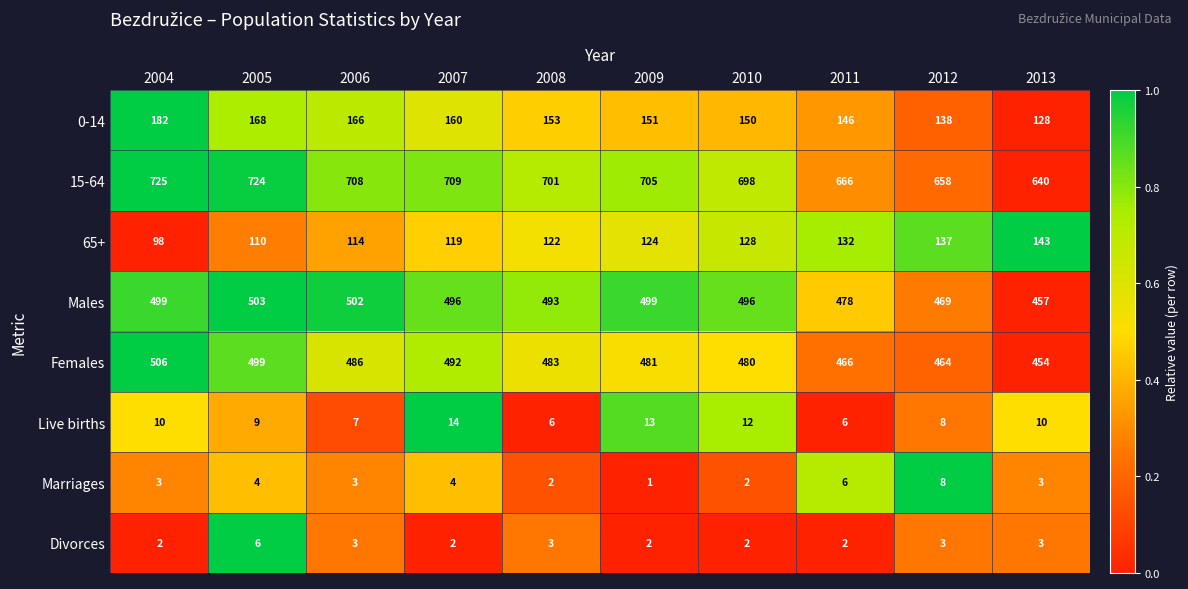

Rank the categories by Females value from lowest to highest.

2013, 2012, 2011, 2010, 2009, 2008, 2006, 2007, 2005, 2004